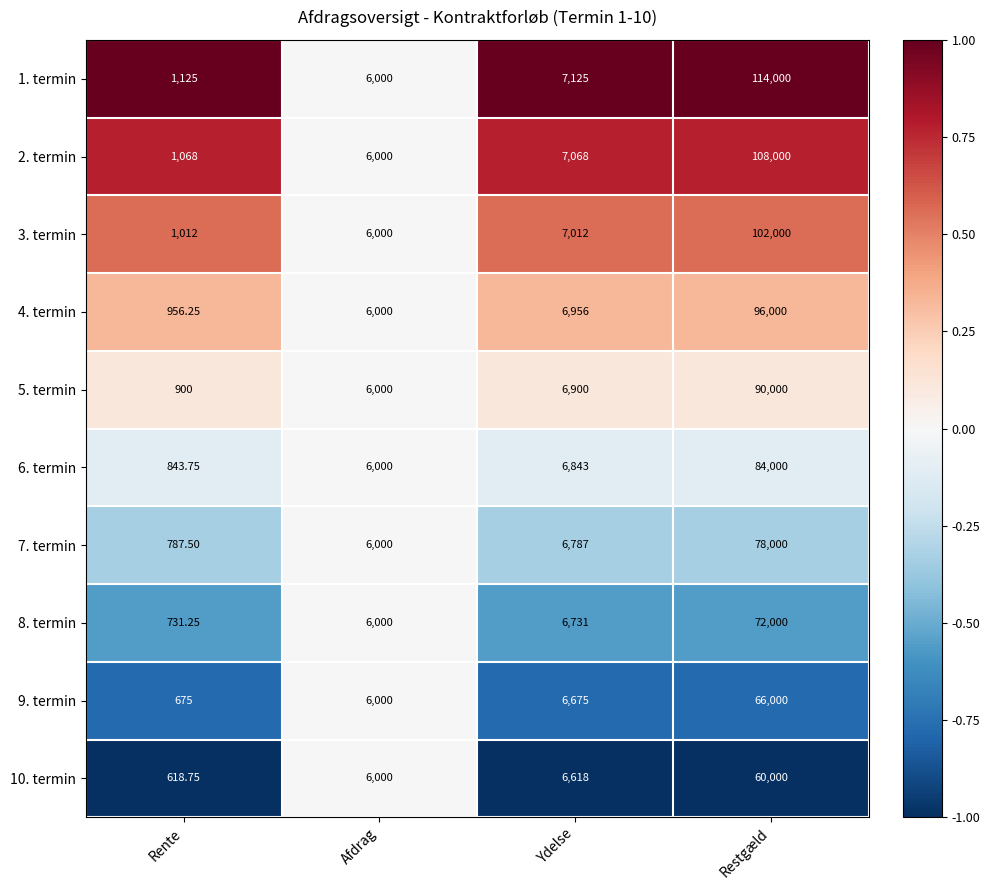

What is the greatest value displayed?

114000.0